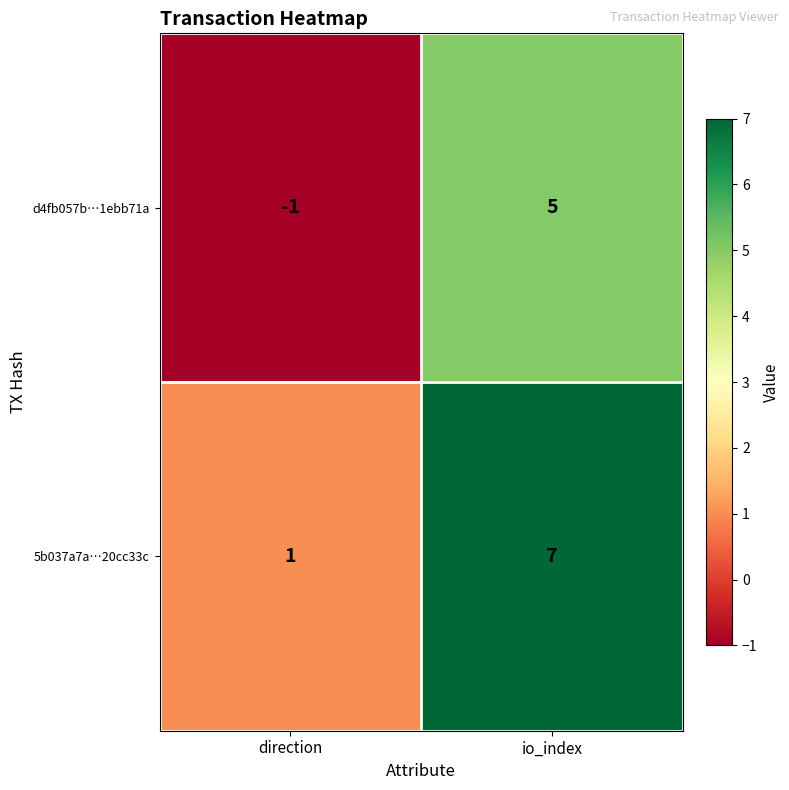

At how many categories does at least one series exceed 2?

1